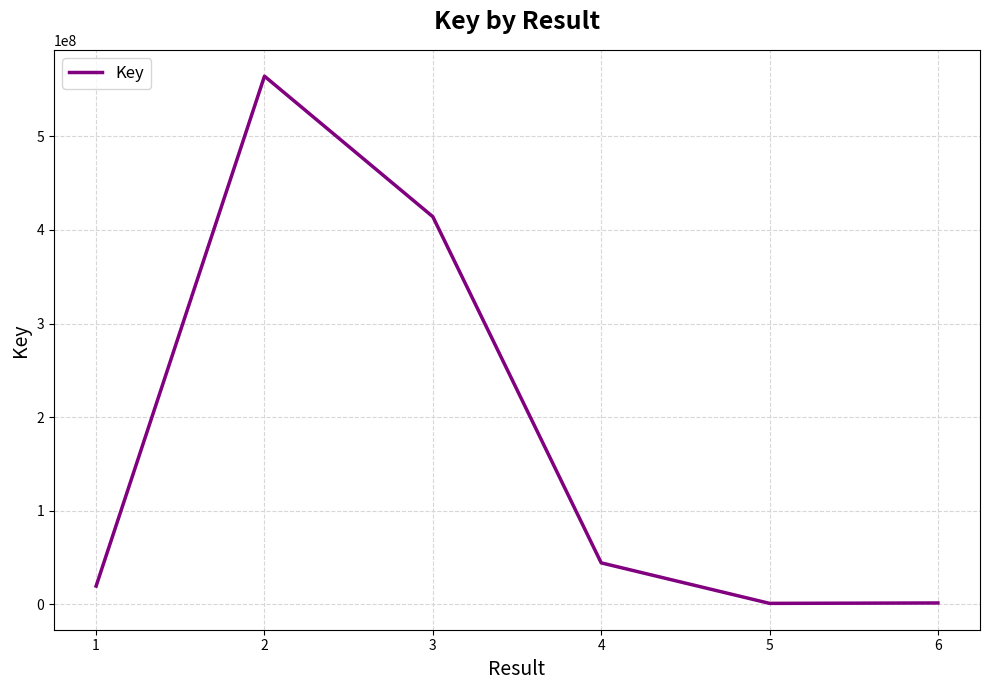

How many lines are shown in the chart?

1